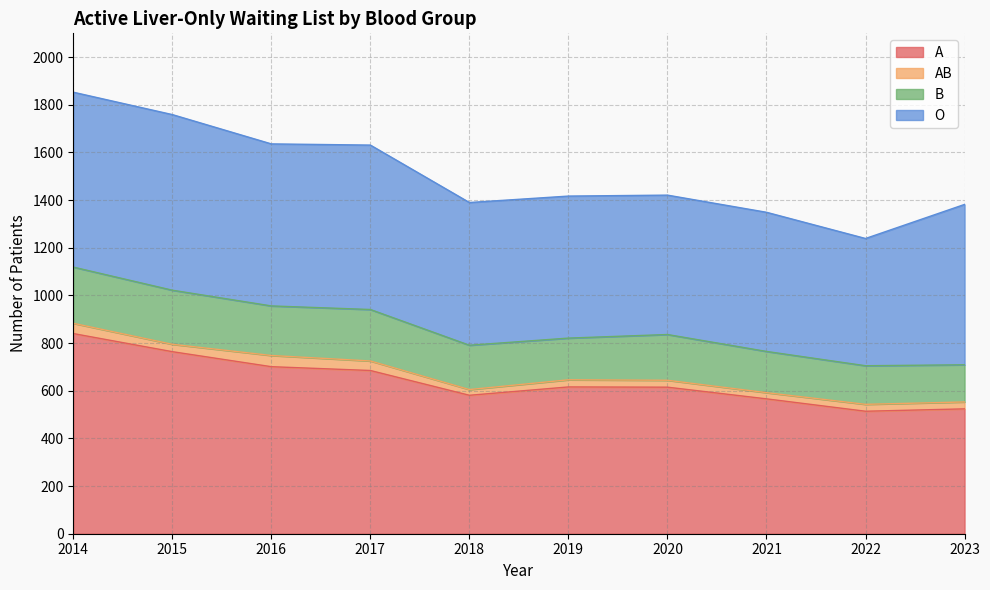

True or false: AB and A intersect in this chart.

False